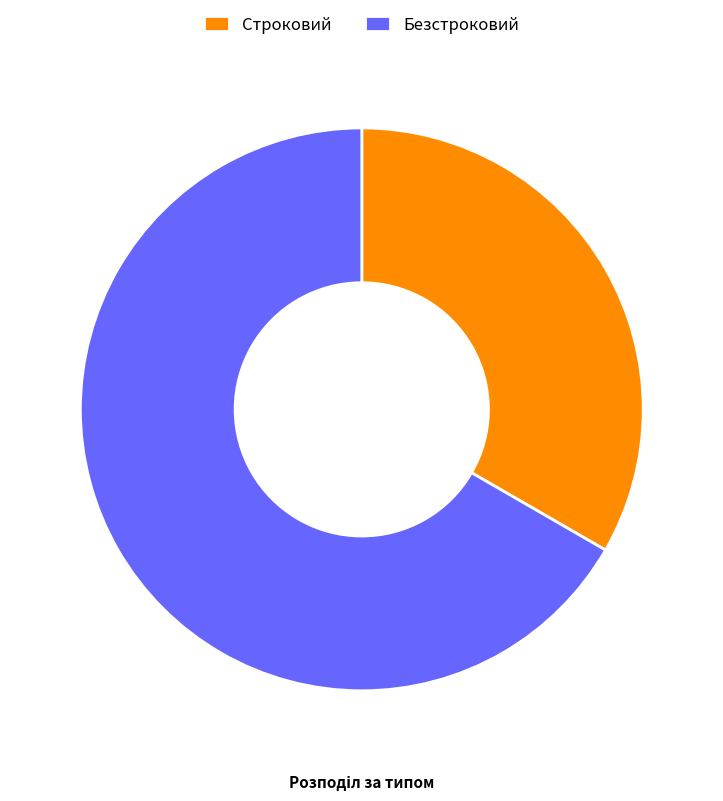

Which category has the biggest portion of the pie?

Безстроковий